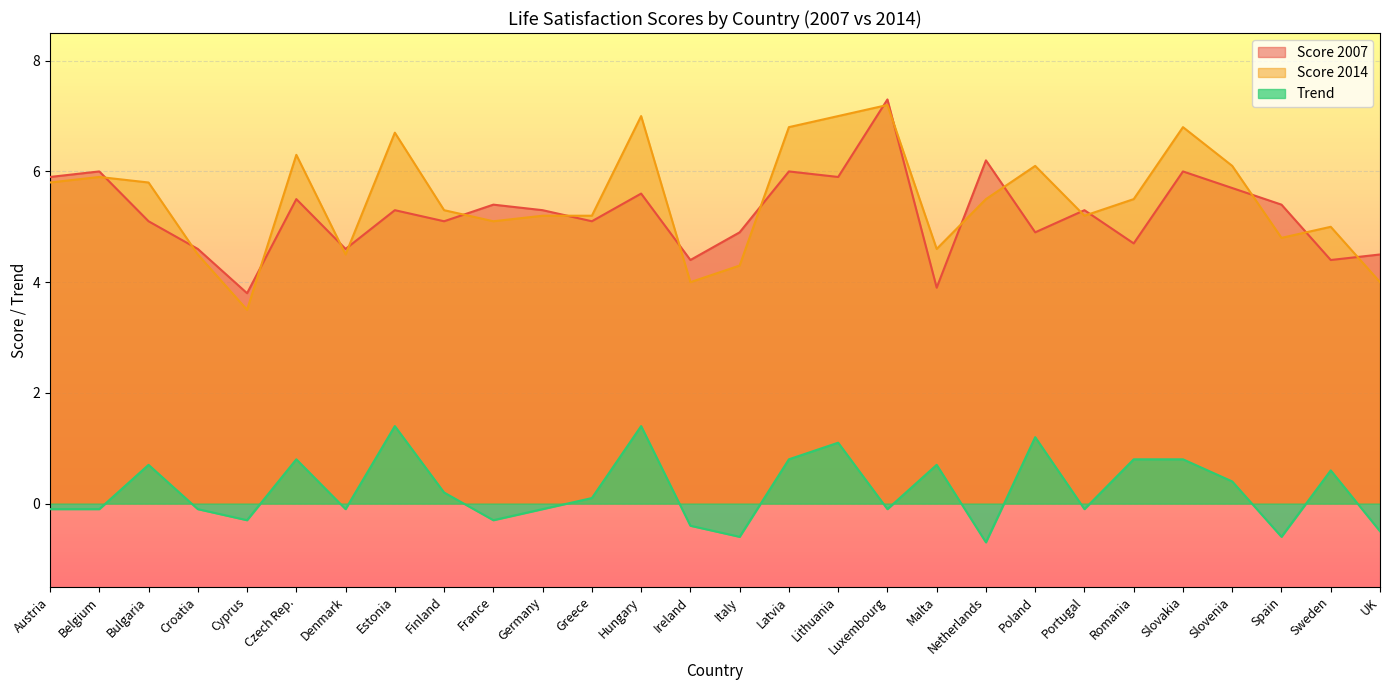

What is the minimum value for Score 2007?

3.8